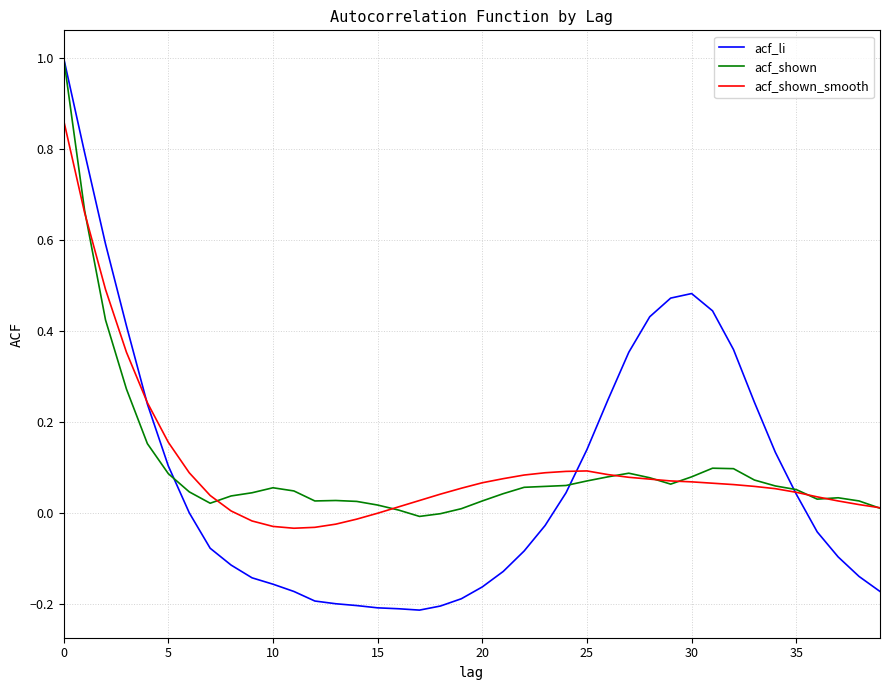

In acf_shown, how many points are higher than both neighbors (excluding endpoints)?

5